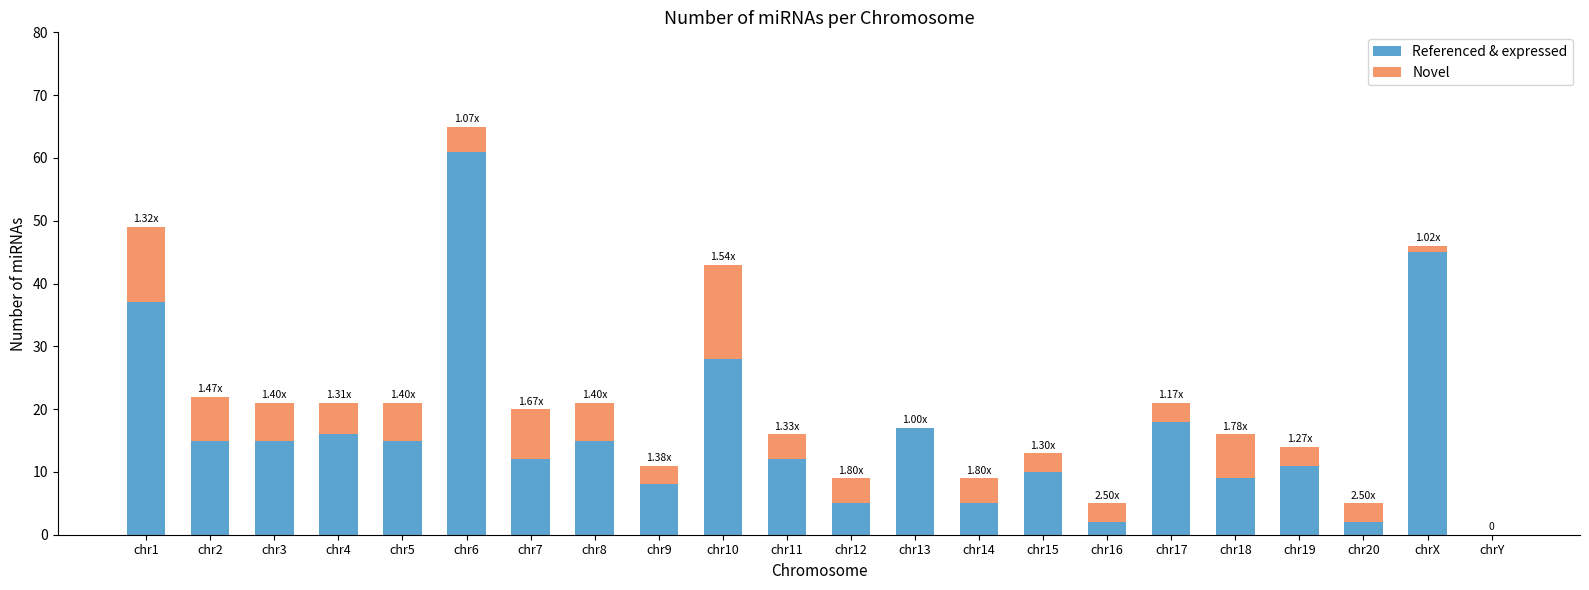

At which category is the sum across all series the highest?

chr6